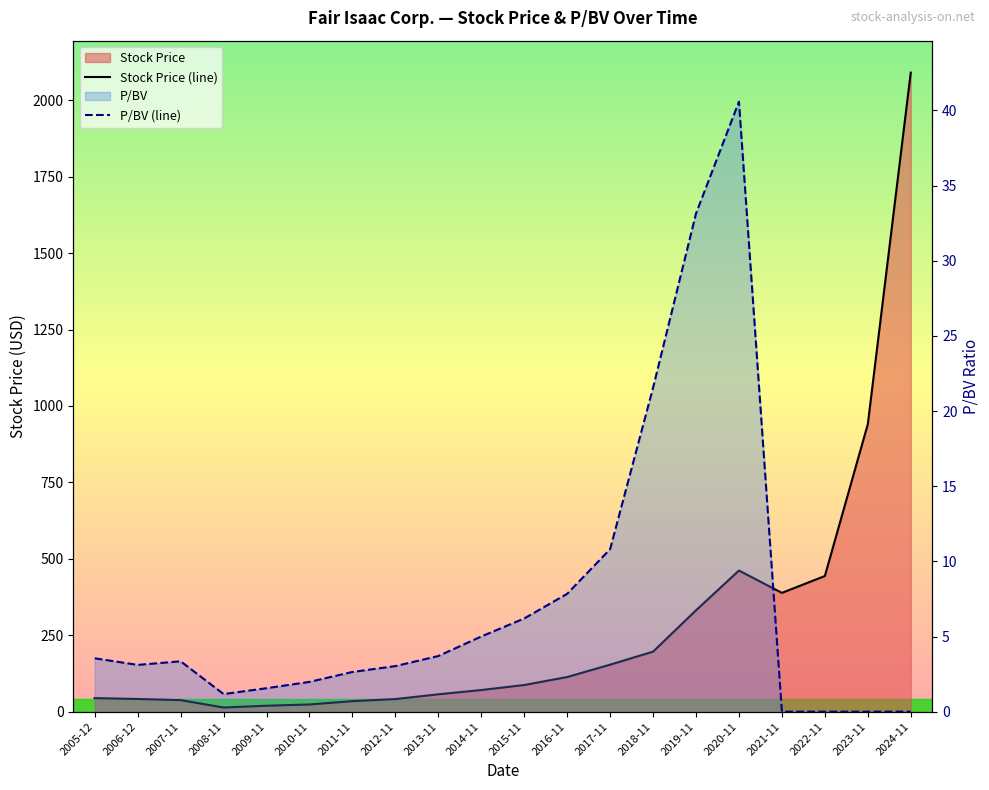

Reading right to left, list all the values displayed in this chart.

Stock Price (line): 2090.6	940.4	443.8	388.6	461.7	331.6	196.3	153.8	113.2	87.2	70.7	56.7	41.2	34.4	23.5	19.4	13.6	37.7	41.5	44.3
P/BV (line): 0.0	0.0	0.0	0.0	40.6	33.1	21.6	10.8	7.8	6.2	5.0	3.7	3.0	2.6	2.0	1.6	1.2	3.4	3.1	3.5